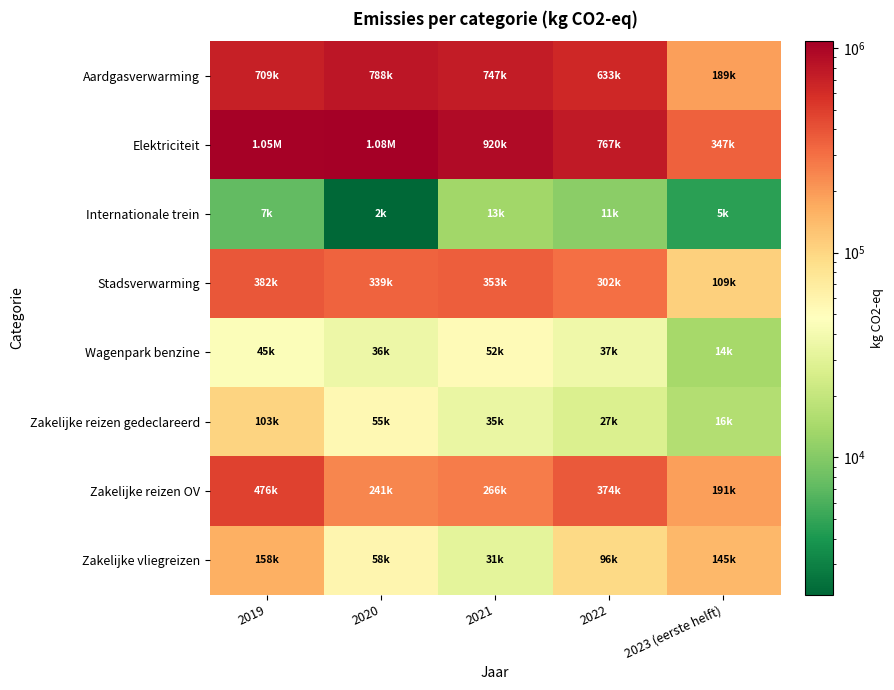

How many distinct data groups are displayed?

8